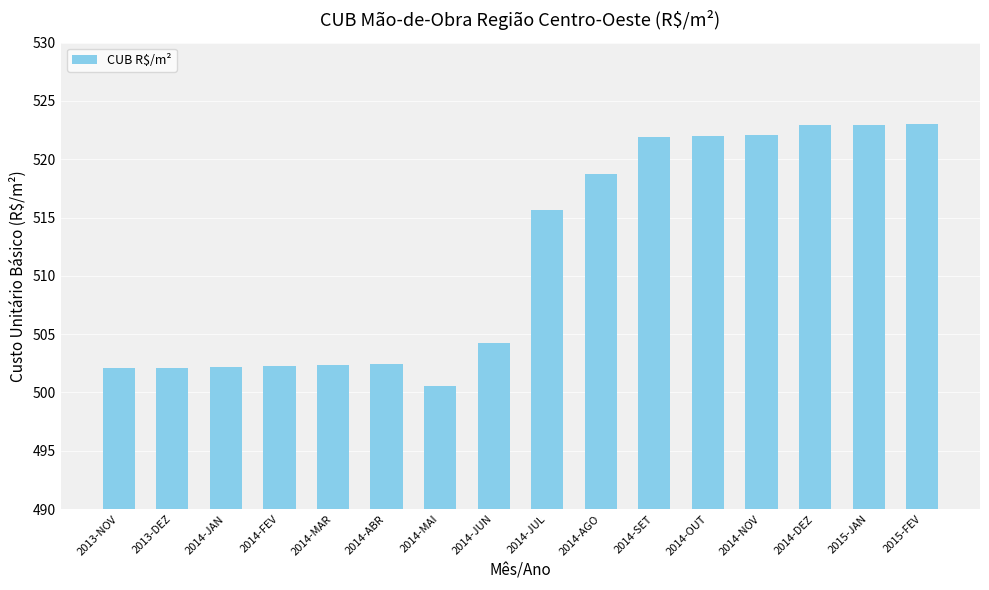

What is the difference between the second highest and minimum values?

22.4